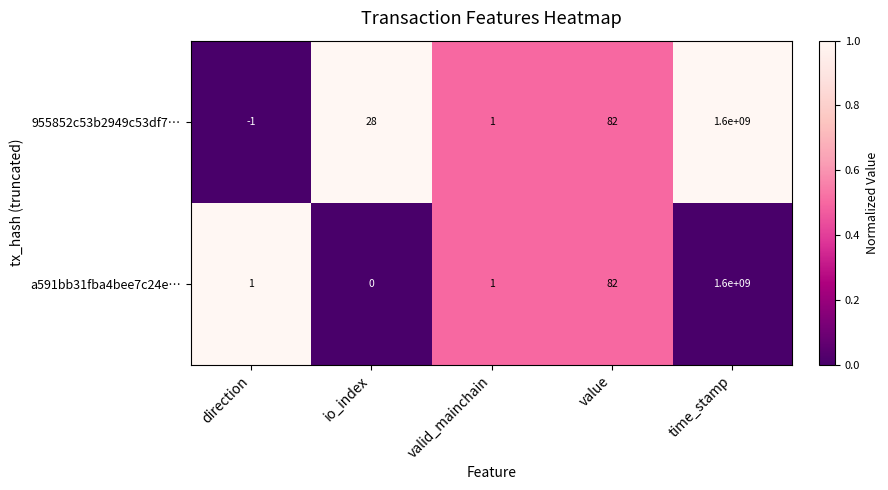

Reading left to right, list all the values displayed in this chart.

955852c53b2949c53df7…: -1	28	1	82	1600000000
a591bb31fba4bee7c24e…: 1	0	1	82	1600000000